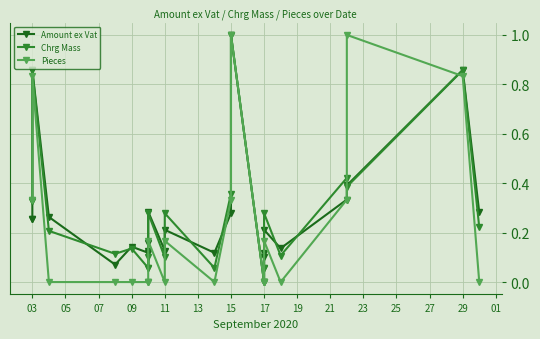

What is the label of the 9th point from the left?

19